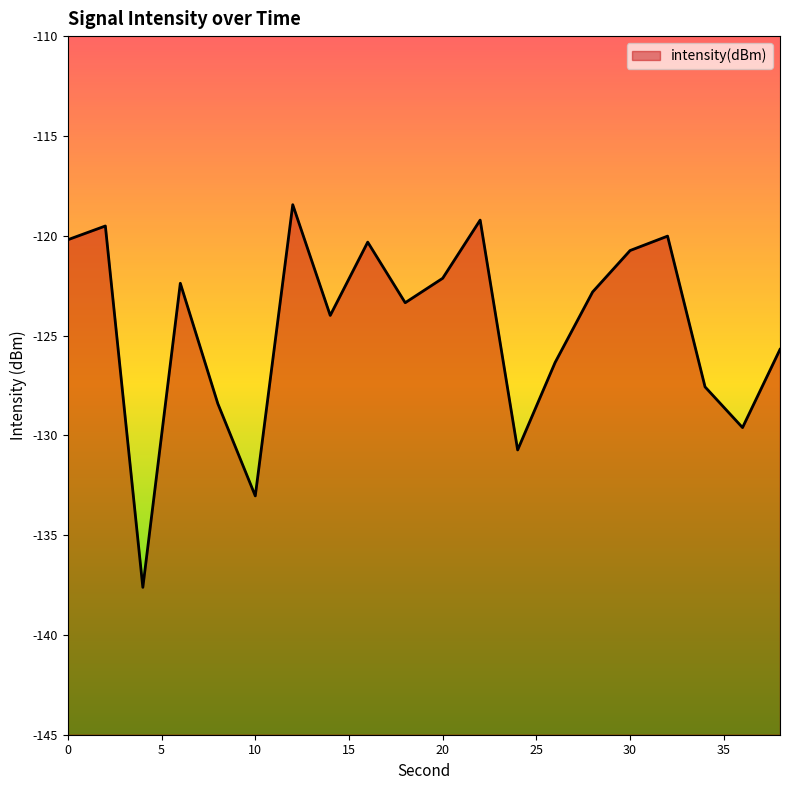

What is the sum of the values at 18 and 0?

-243.6